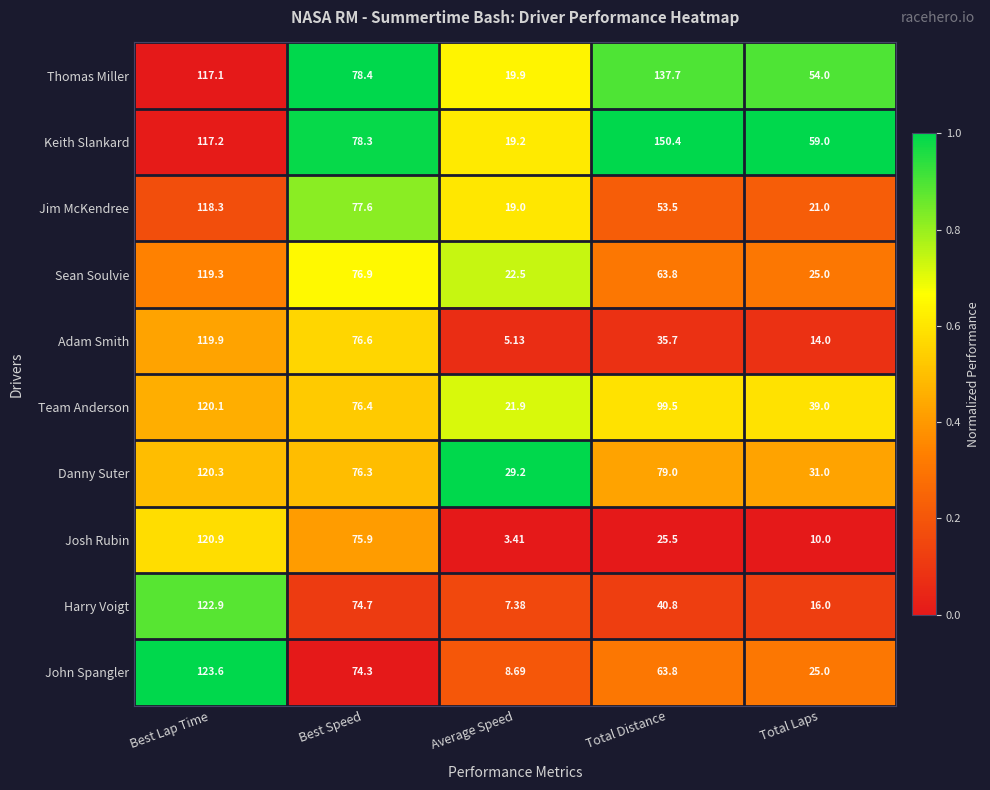

Which category has the highest value in the Team Anderson series?

Best Lap Time